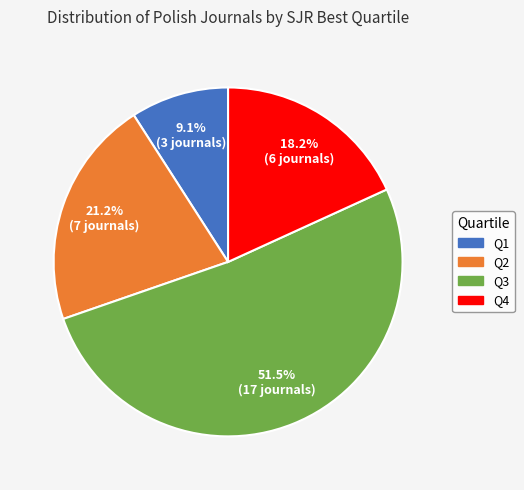

Approximately how many times larger is the value at Q4 compared to Q2?

0.9